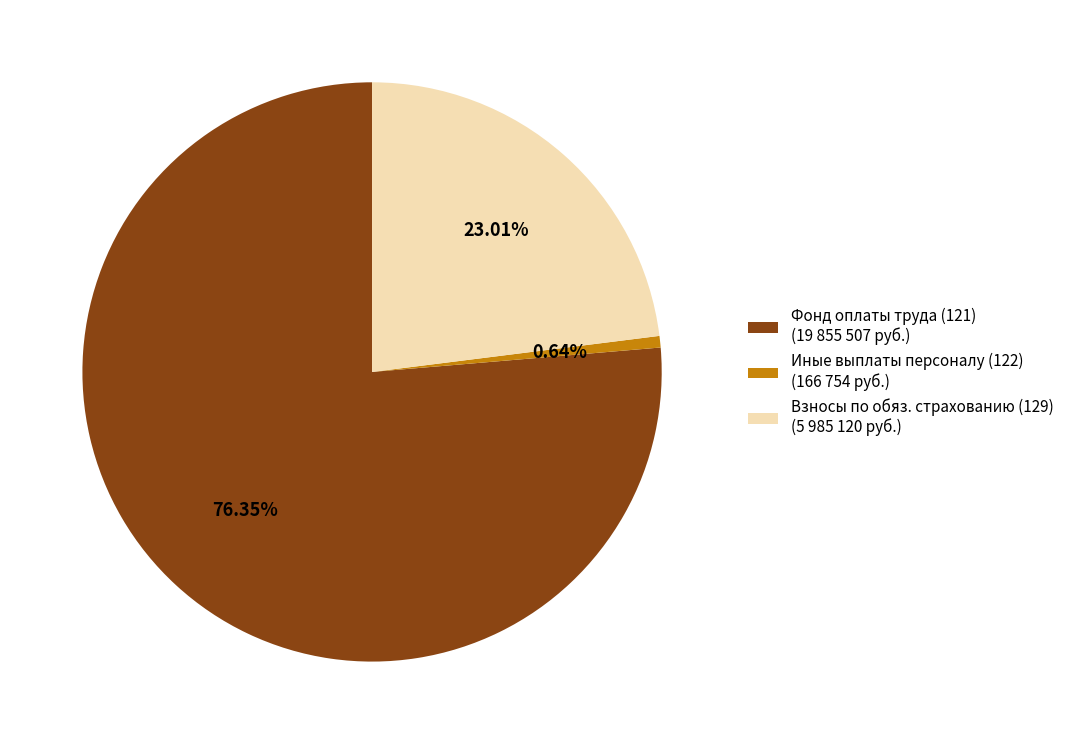

Which slice represents more than half of the pie?

Фонд оплаты труда (121) (19 855 507 руб.)